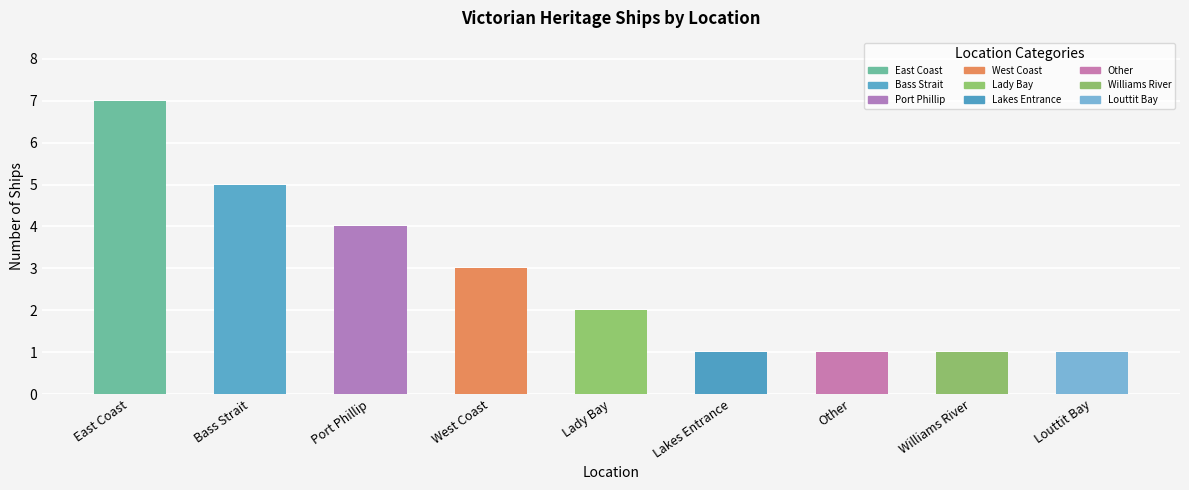

What is the difference between the values at Louttit Bay and West Coast?

2